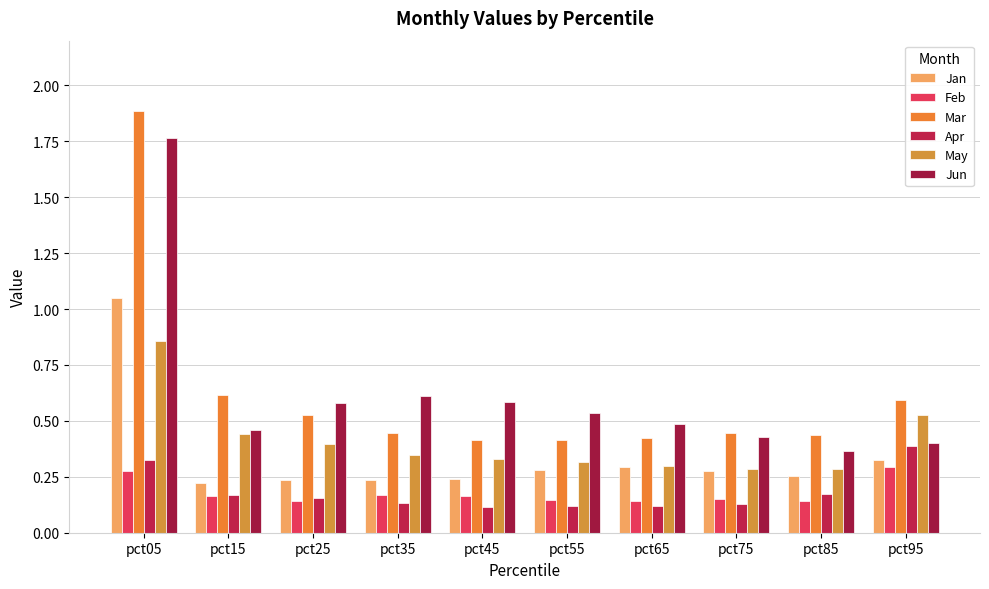

Rank the series at pct05 from highest to lowest value.

Mar, Jun, Jan, May, Apr, Feb